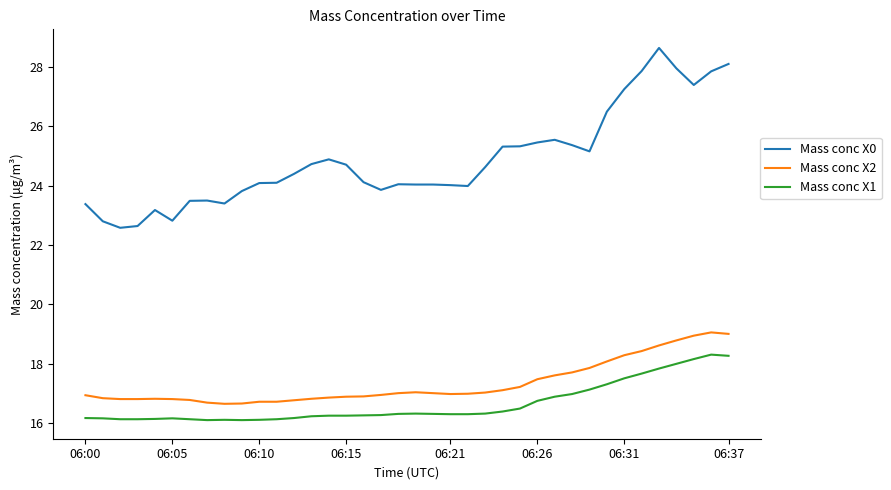

Which series has the largest total across all categories?

Mass conc X0